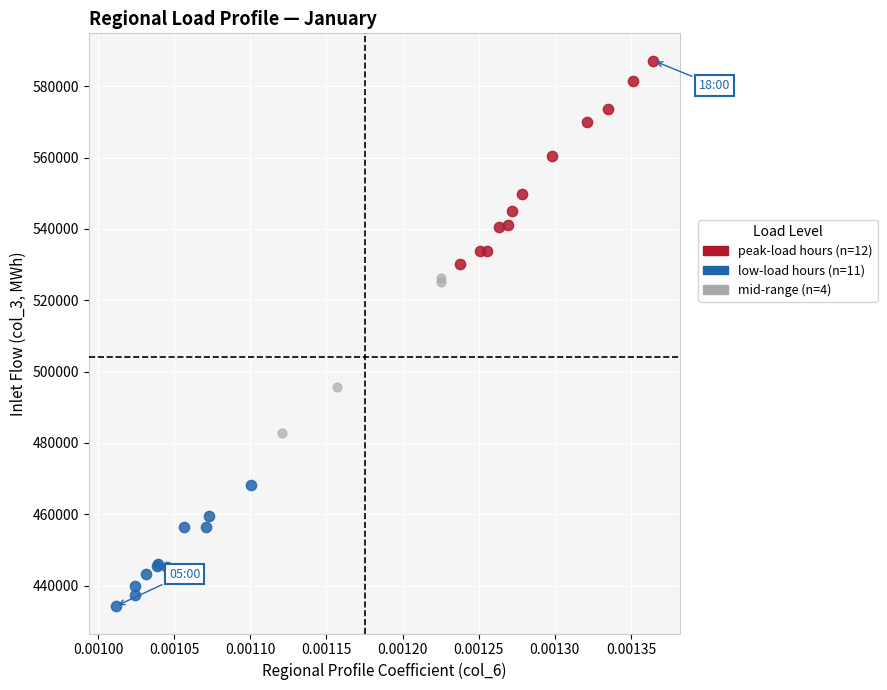

Which series contains the lowest Y value?

low-load hours (n=11)